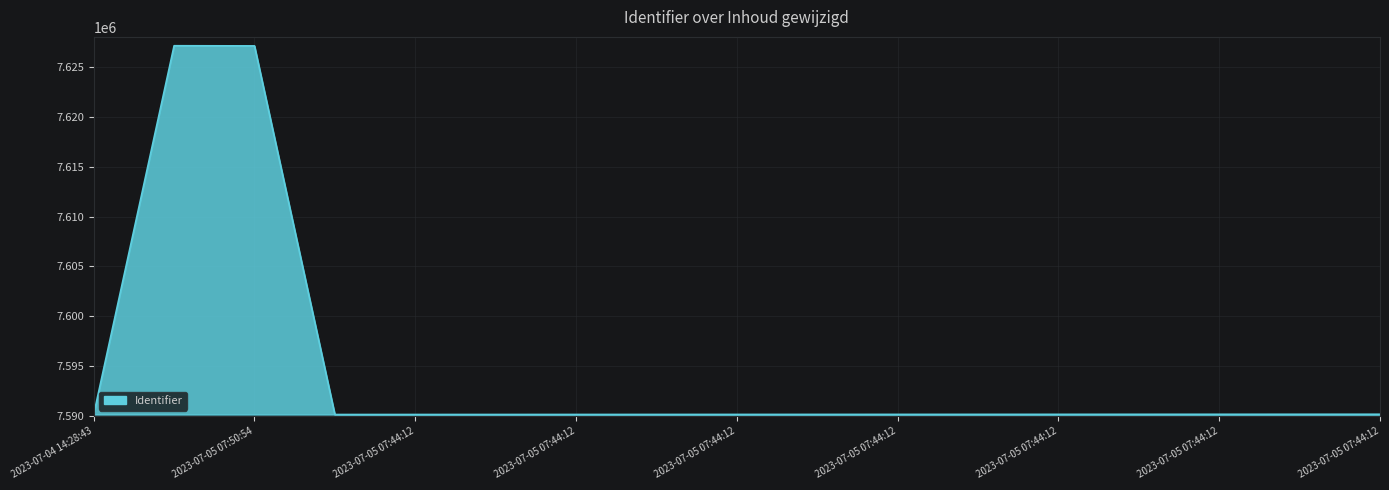

What is the difference between the maximum and minimum values?

36949